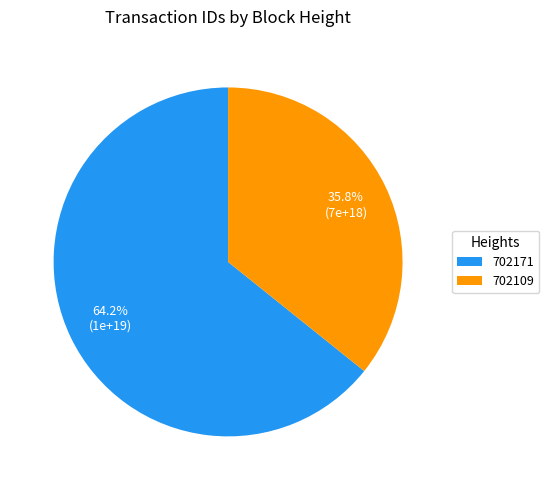

What is the total percentage of 702171 and 702109?

100.0%